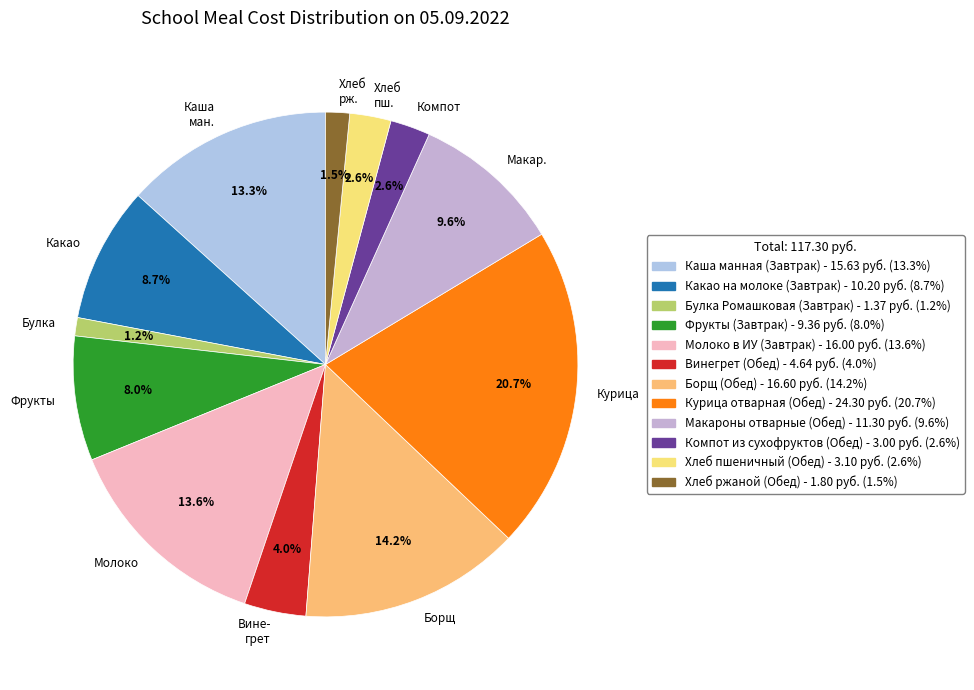

What percentage do Каша ман. and Курица together represent?

34.0%